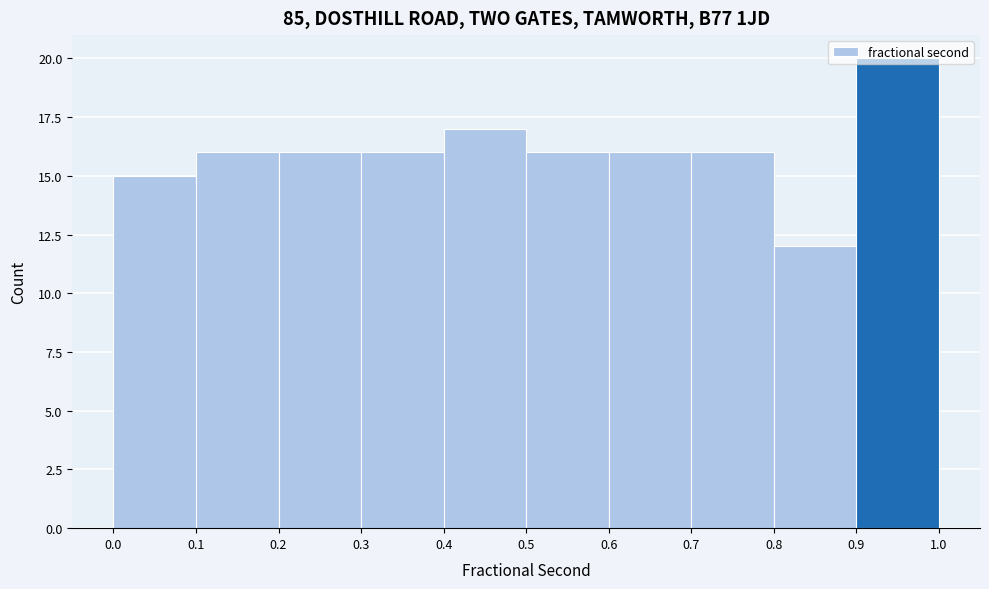

Reading left to right, transcribe this chart: for each bar, give the range it covers on the x-axis and its height. The values are not printed on the chart, so give them approximately, as read against the axis.

0.0 to 0.1: 15
0.1 to 0.2: 16
0.2 to 0.3: 16
0.3 to 0.4: 16
0.4 to 0.5: 17
0.5 to 0.6: 16
0.6 to 0.7: 16
0.7 to 0.8: 16
0.8 to 0.9: 12
0.9 to 1.0: 20